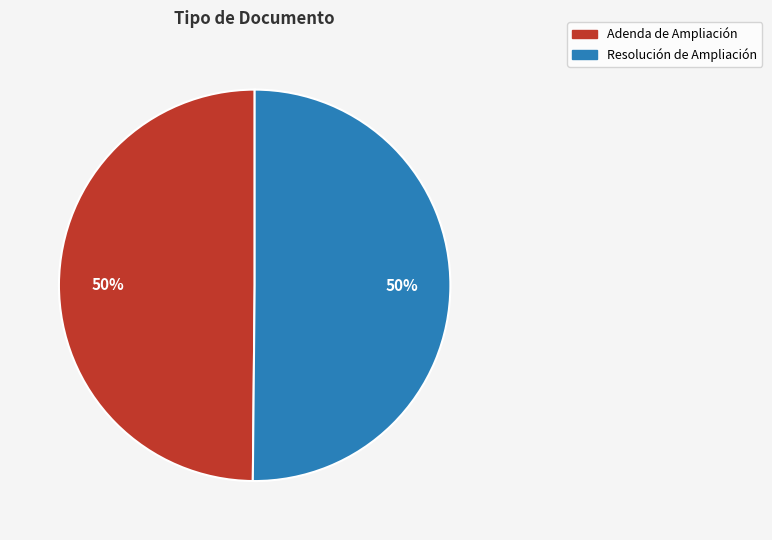

How many segments does this pie chart have?

2